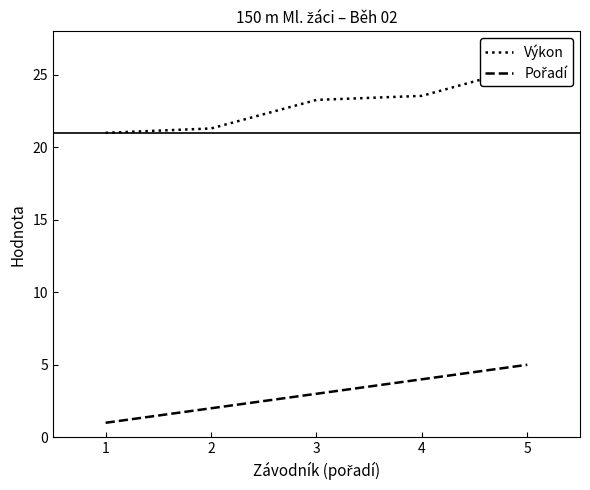

Rank the series at 3 from highest to lowest value.

Výkon, Pořadí